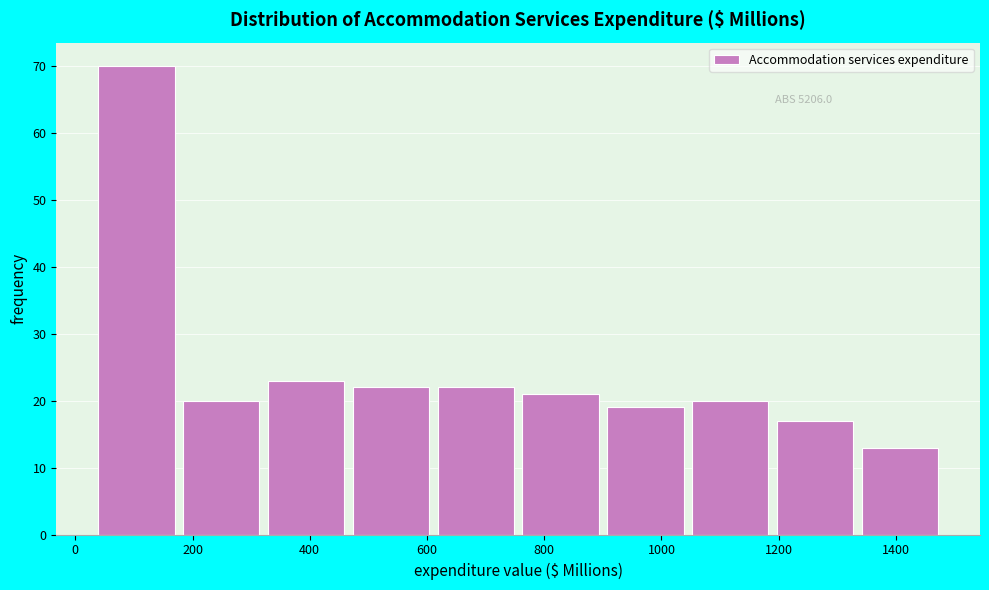

Reading left to right, transcribe this chart: for each bar, give the range it covers on the x-axis and its height. Neither the bar edges nor the heights are printed on the chart, so give them approximately, as read against the axes.

40 to 180: 70
180 to 320: 20
320 to 460: 23
460 to 620: 22
620 to 760: 22
760 to 900: 21
900 to 1040: 19
1040 to 1180: 20
1180 to 1340: 17
1340 to 1480: 13